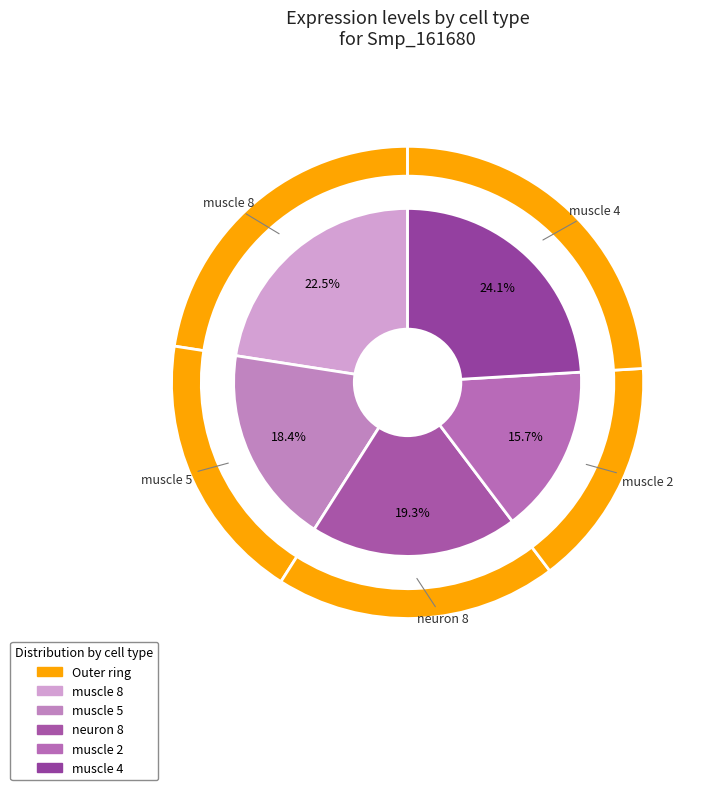

What percentage is the neuron 8 slice, to the nearest percent?

19%